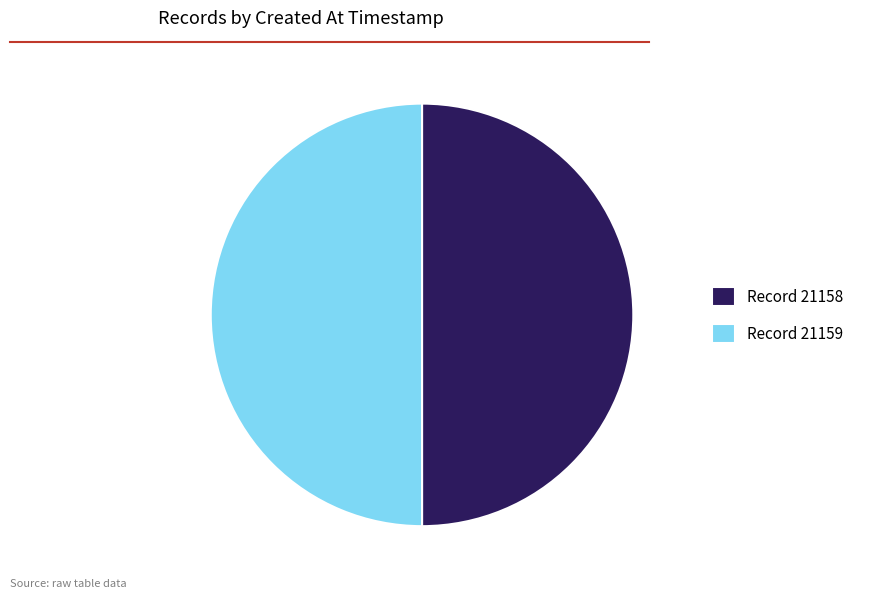

What is the ratio of the value at Record 21158 to the value at Record 21159?

1.0